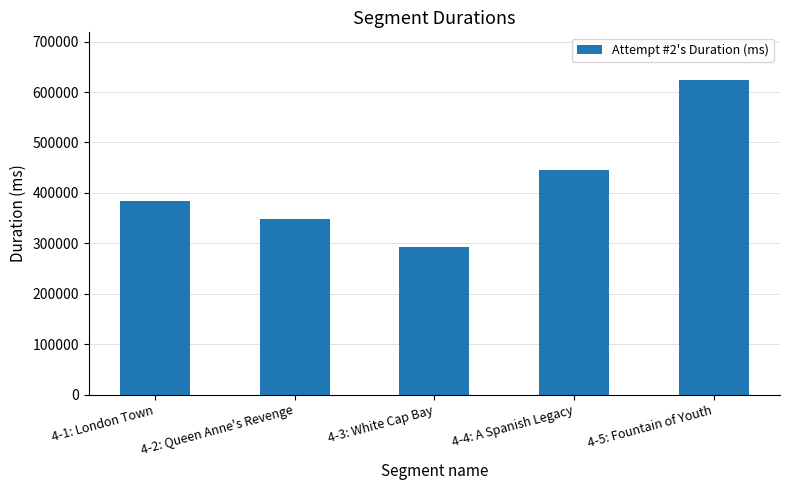

What is the value of the 3rd bar from the left?

293190